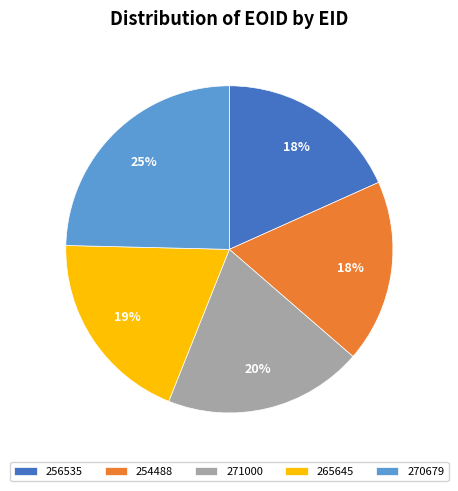

Which slice is the largest?

270679